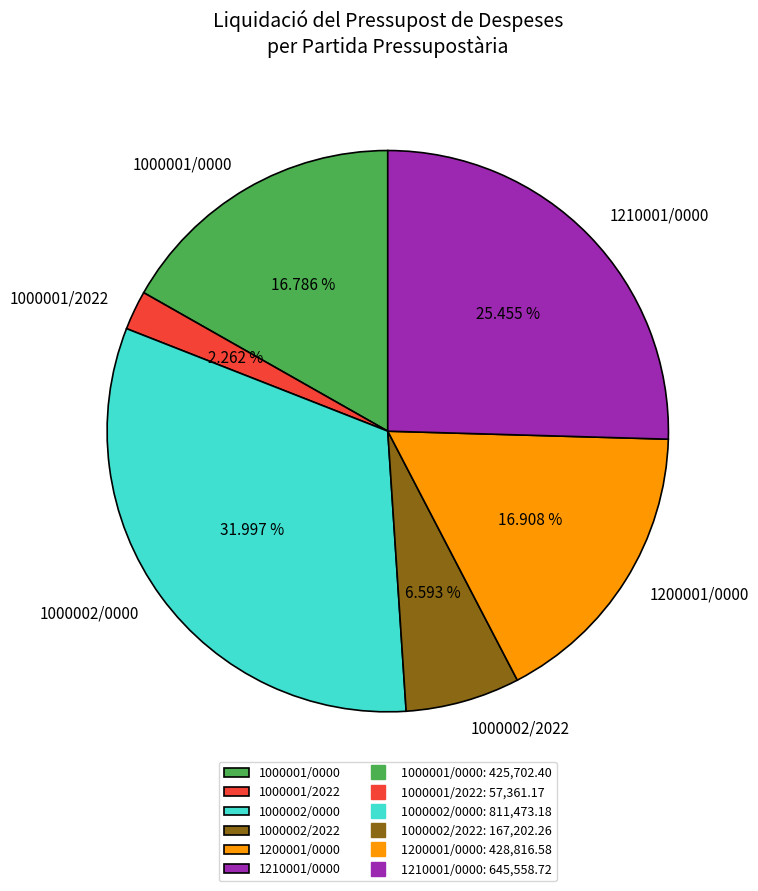

Does 1000001/2022 account for over 50% of the chart?

No